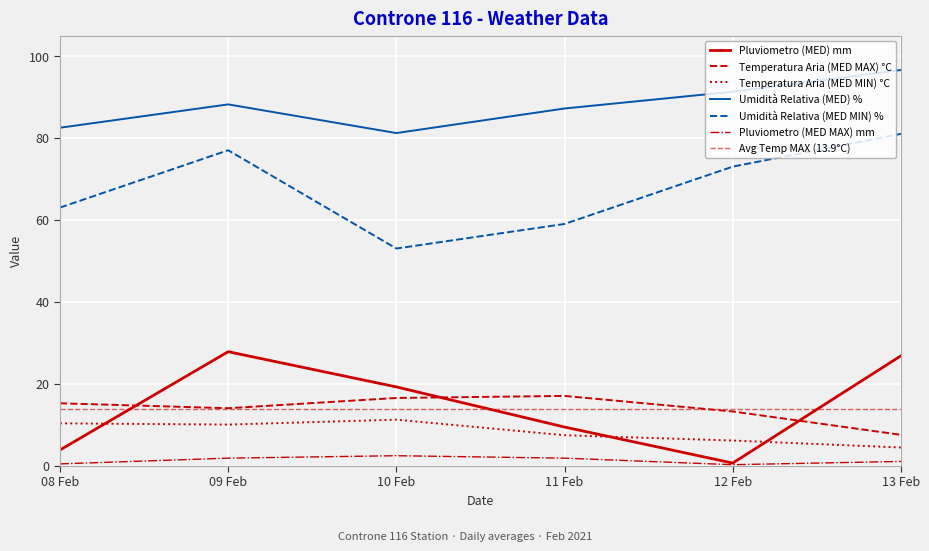

What is the difference between the maximum and minimum values in the Umidità Relativa (MED MIN) % series?

28.0